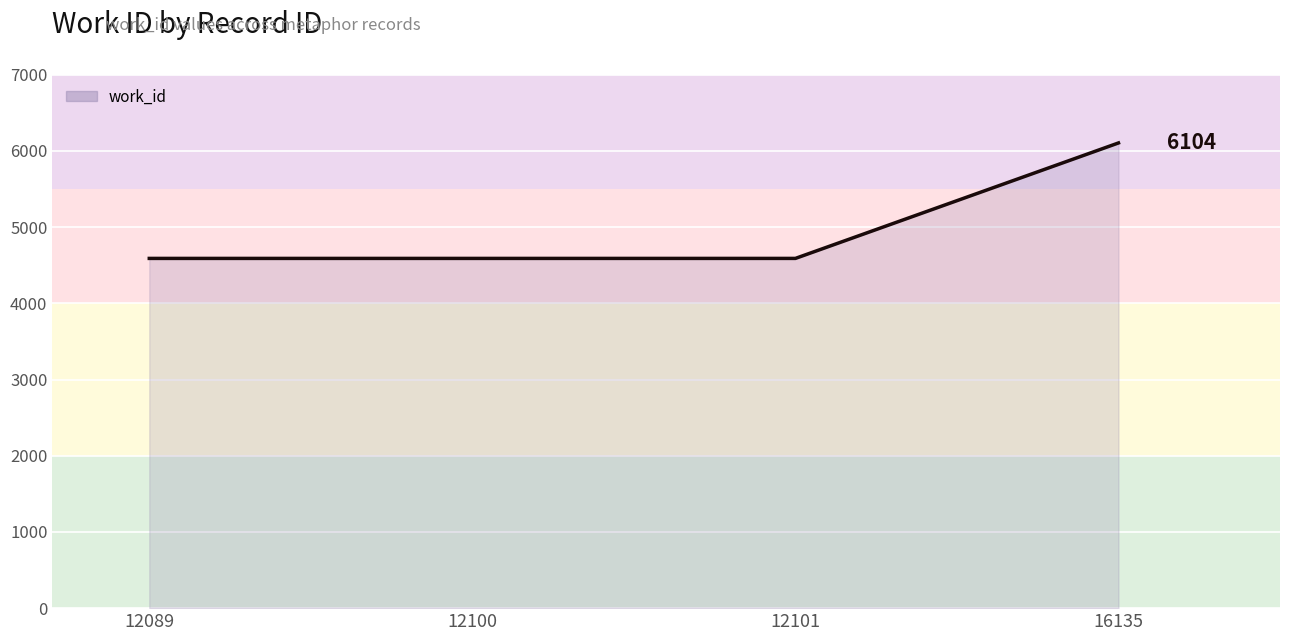

Reading right to left, list all the values displayed in this chart.

16135=6104	12101=4589	12100=4589	12089=4589